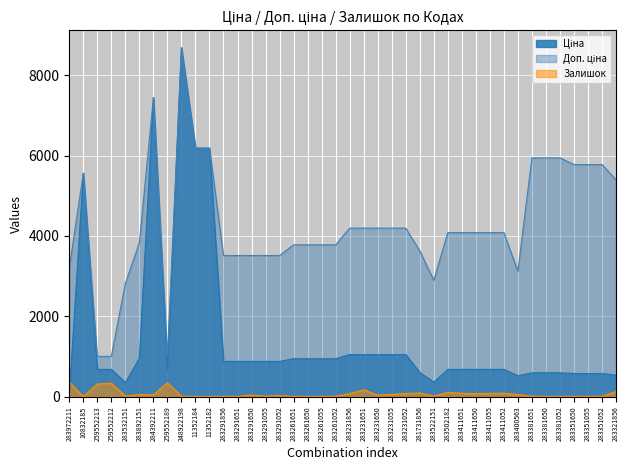

True or false: Ціна has more than 0 interior local peaks.

True